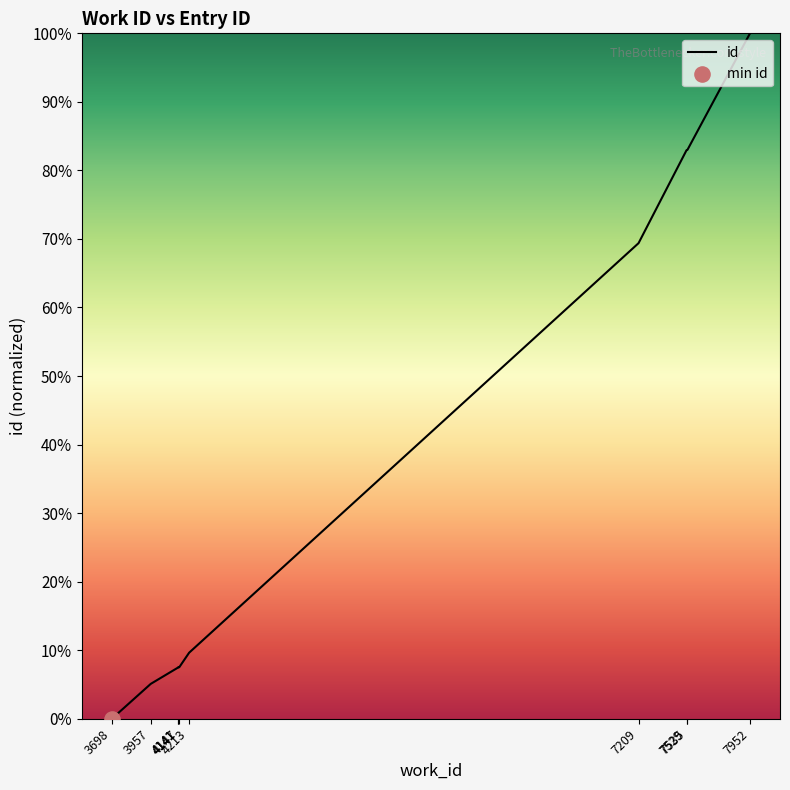

What is the change in value from 4141 to 7535?

+0.8